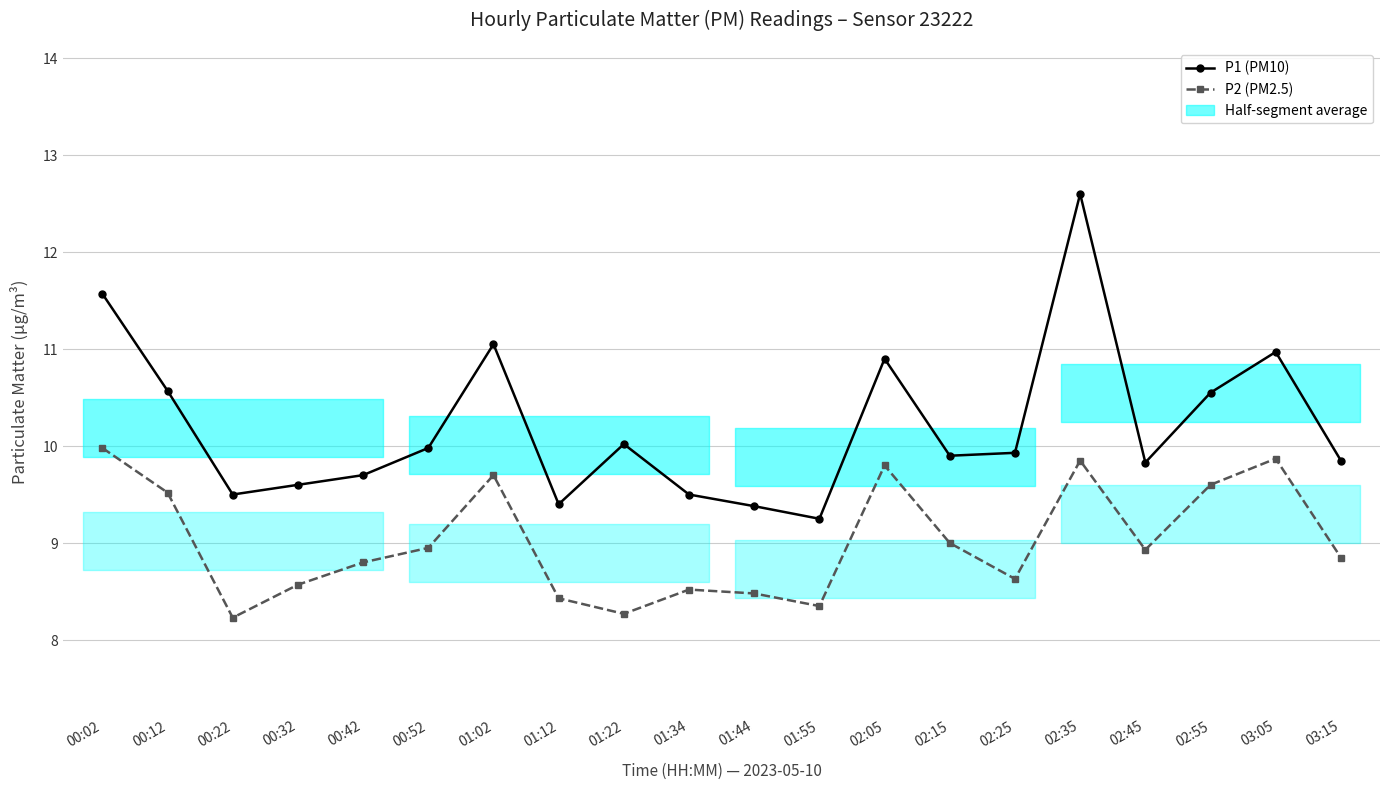

The value of P2 (PM2.5) at 00:22 is 8.2. True or false?

True